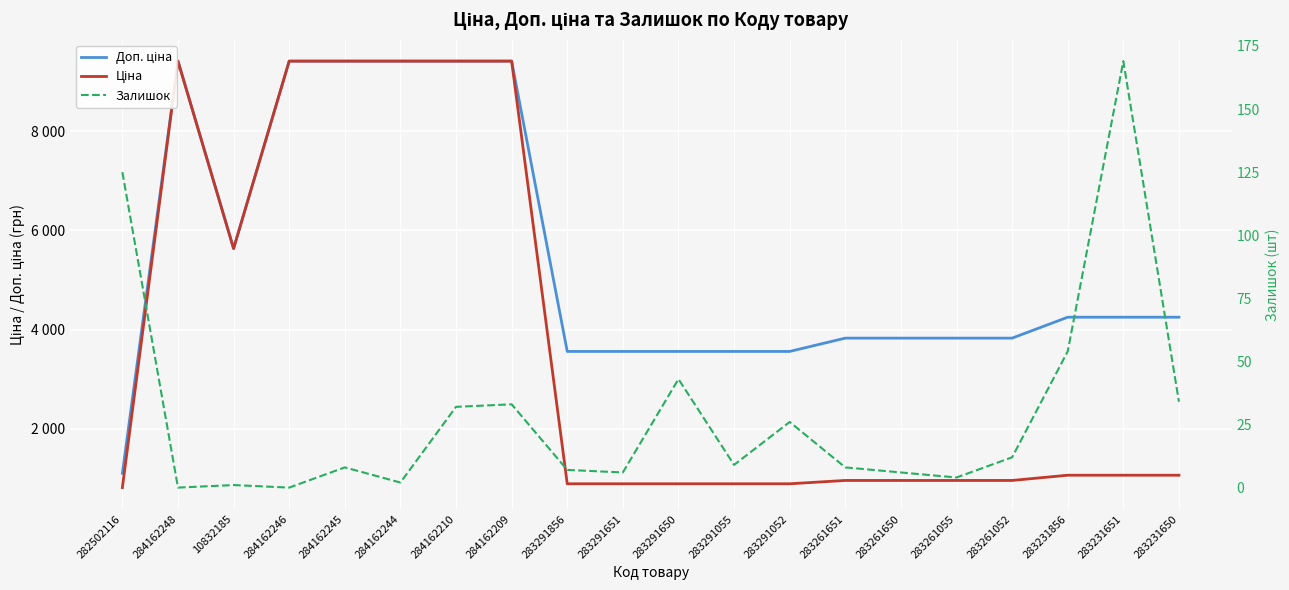

True or false: Залишок and Ціна intersect in this chart.

False